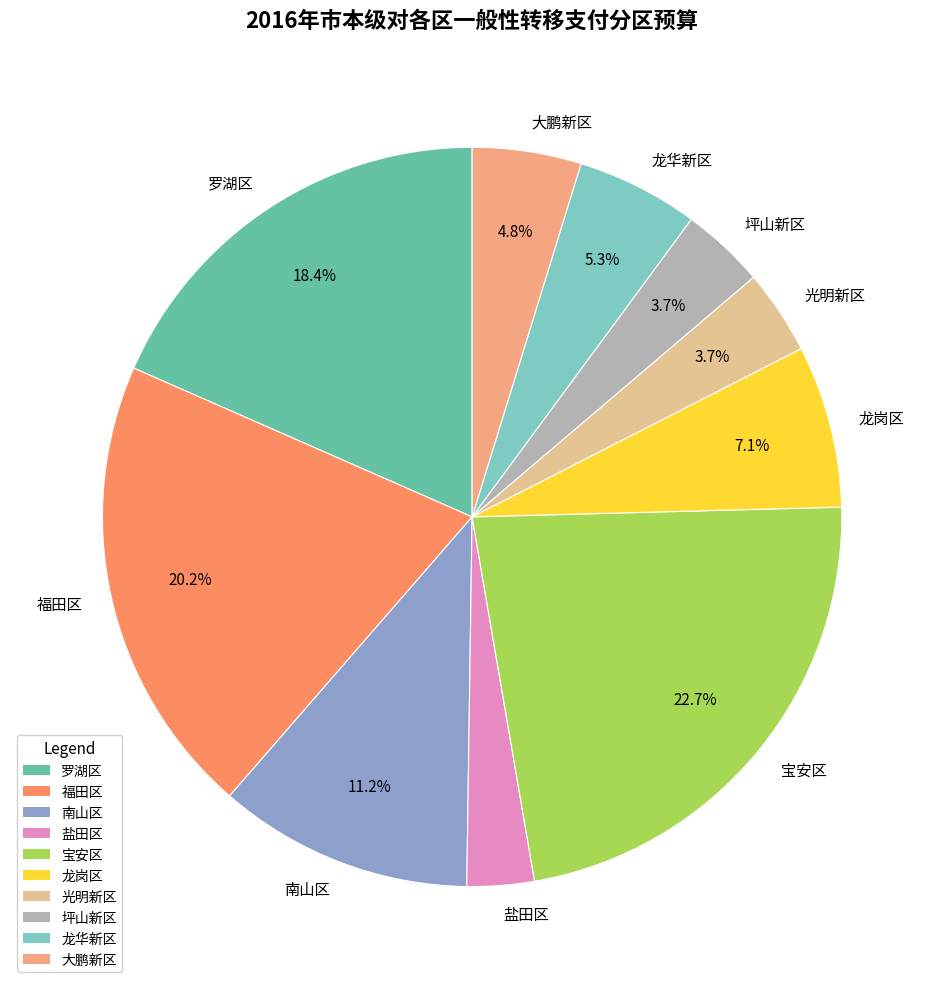

Between 福田区 and 宝安区, which is larger?

宝安区